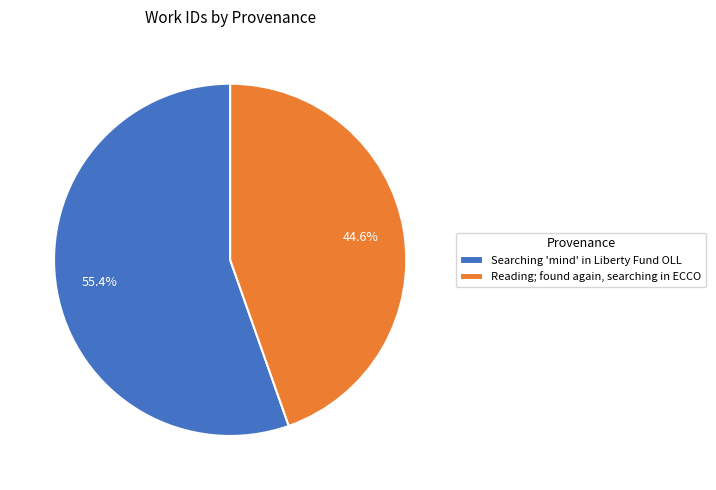

Which has a higher value, Reading; found again, searching in ECCO or Searching 'mind' in Liberty Fund OLL?

Searching 'mind' in Liberty Fund OLL